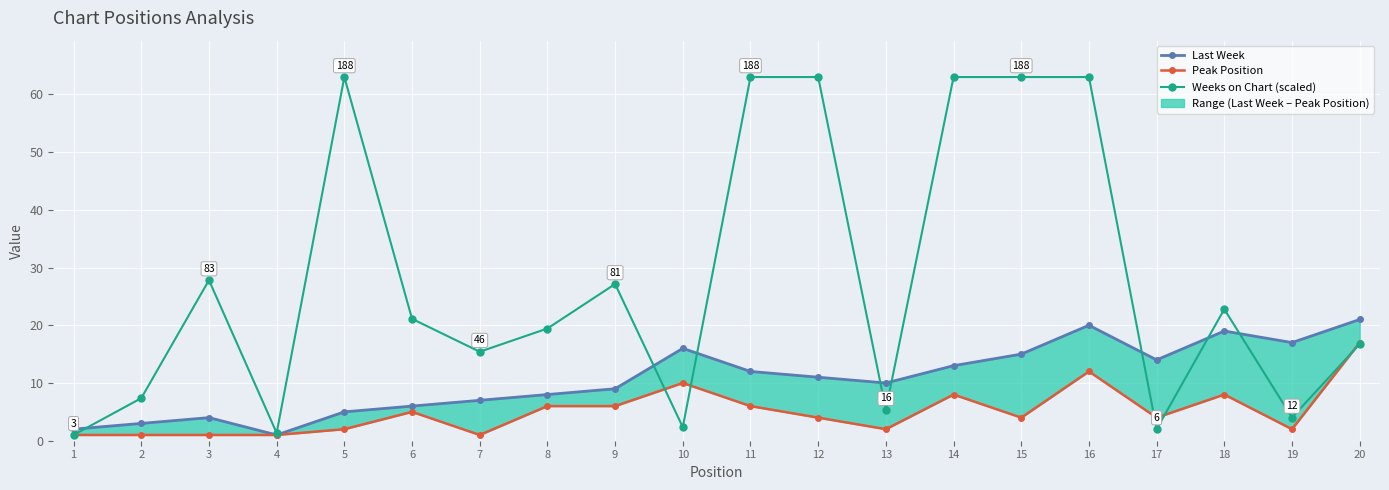

Rank the categories by Last Week value from highest to lowest.

20, 16, 18, 19, 10, 15, 17, 14, 11, 12, 13, 9, 8, 7, 6, 5, 3, 2, 1, 4